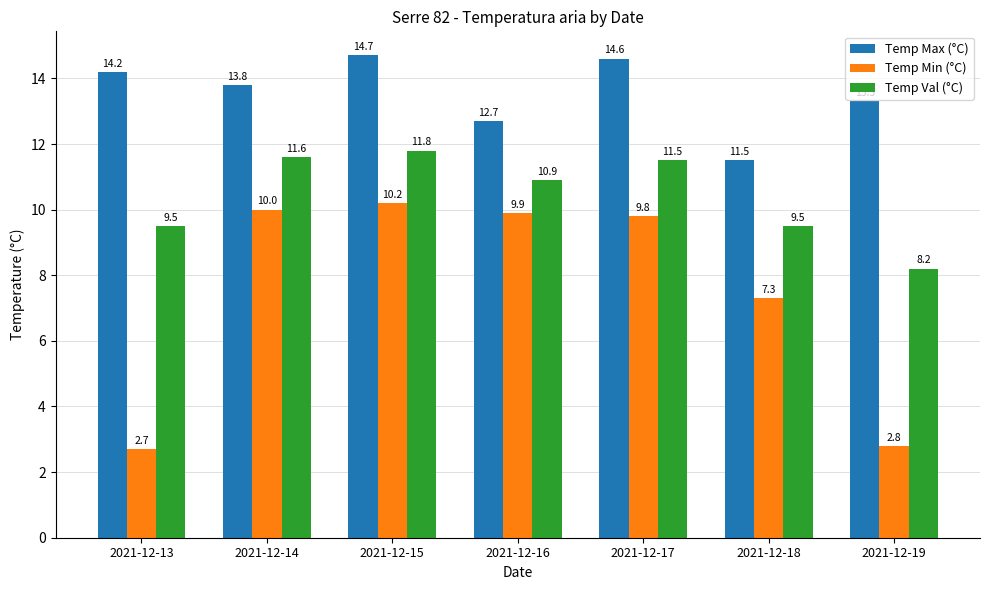

What is the difference between the highest and lowest values at 2021-12-17?

4.8